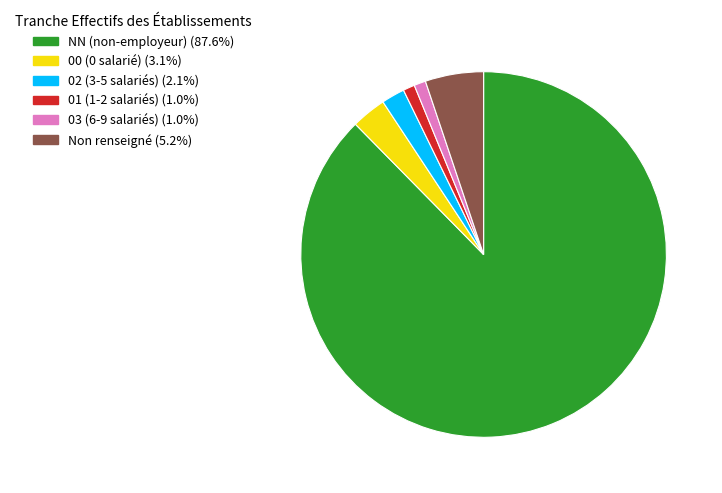

Does any single category account for the majority?

Yes